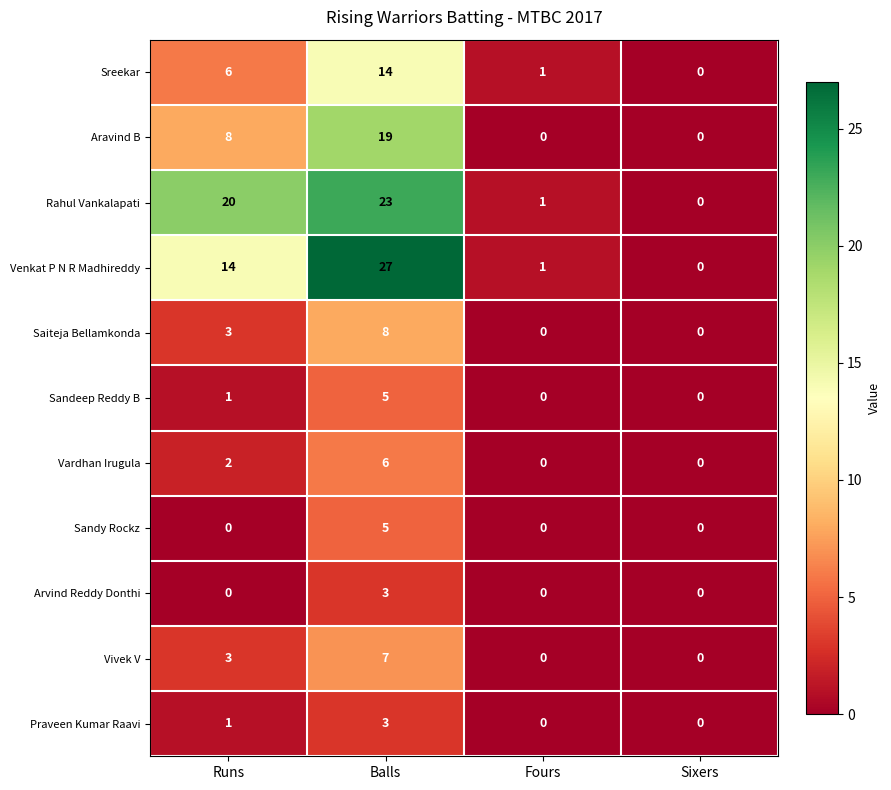

Is it true that Rahul Vankalapati equals 1 at Fours?

True